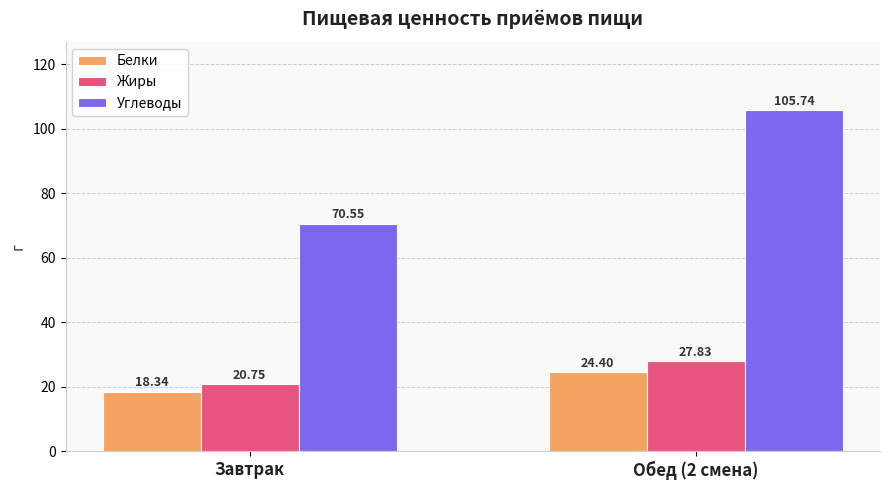

What are all the series names shown in the legend?

Белки, Жиры, Углеводы